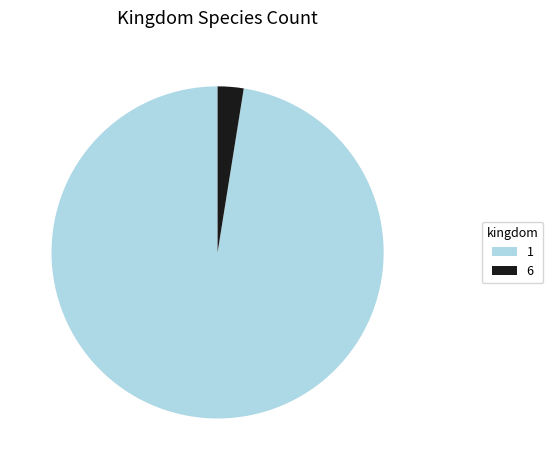

Rank the categories by value from lowest to highest.

6, 1